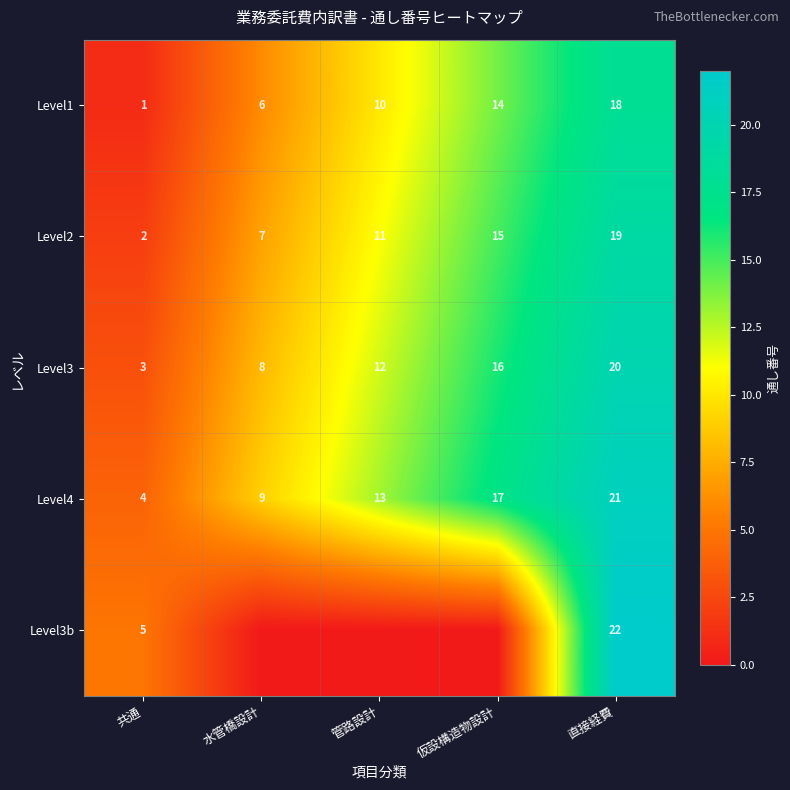

The Level4 series shows 13 at 管路設計. True or false?

True